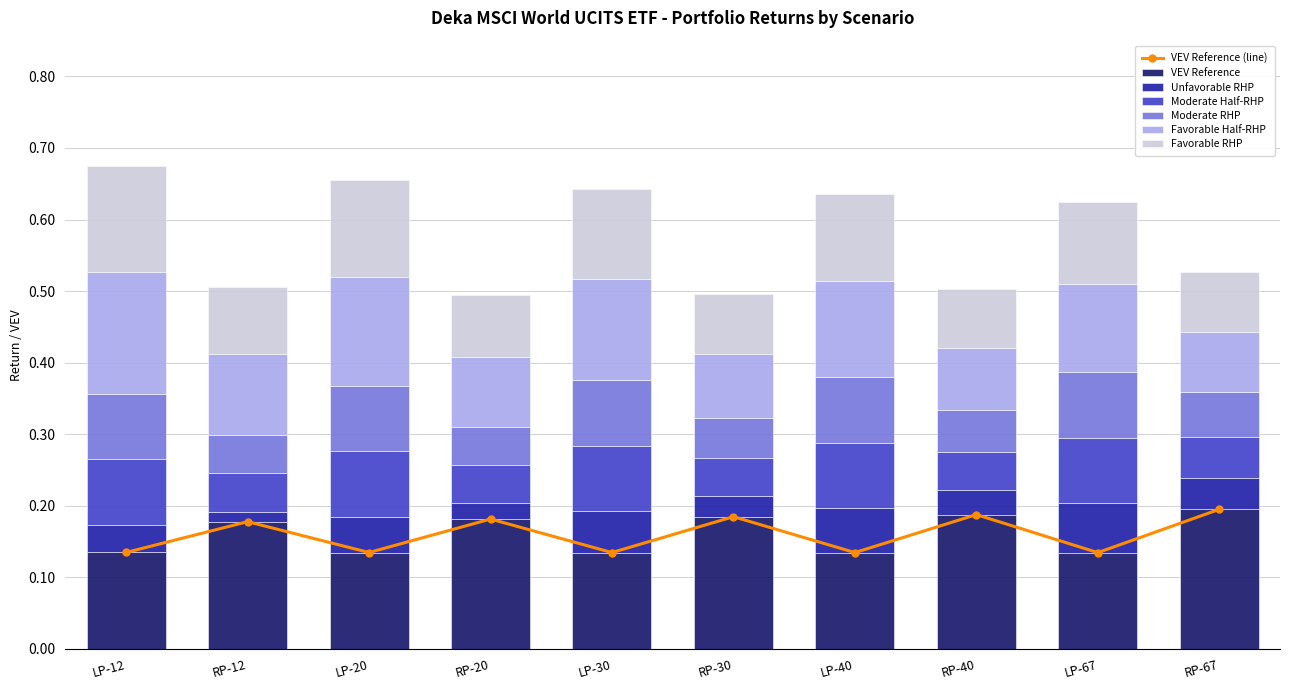

At which category does the chart reach its peak across all series?

RP-67